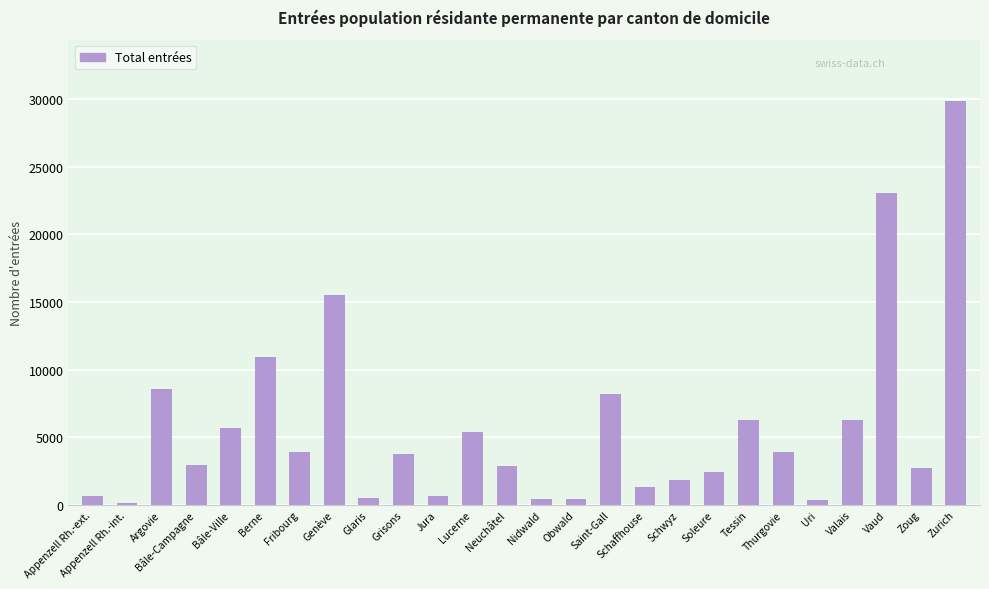

True or false: the data shows 2419 at Soleure.

True